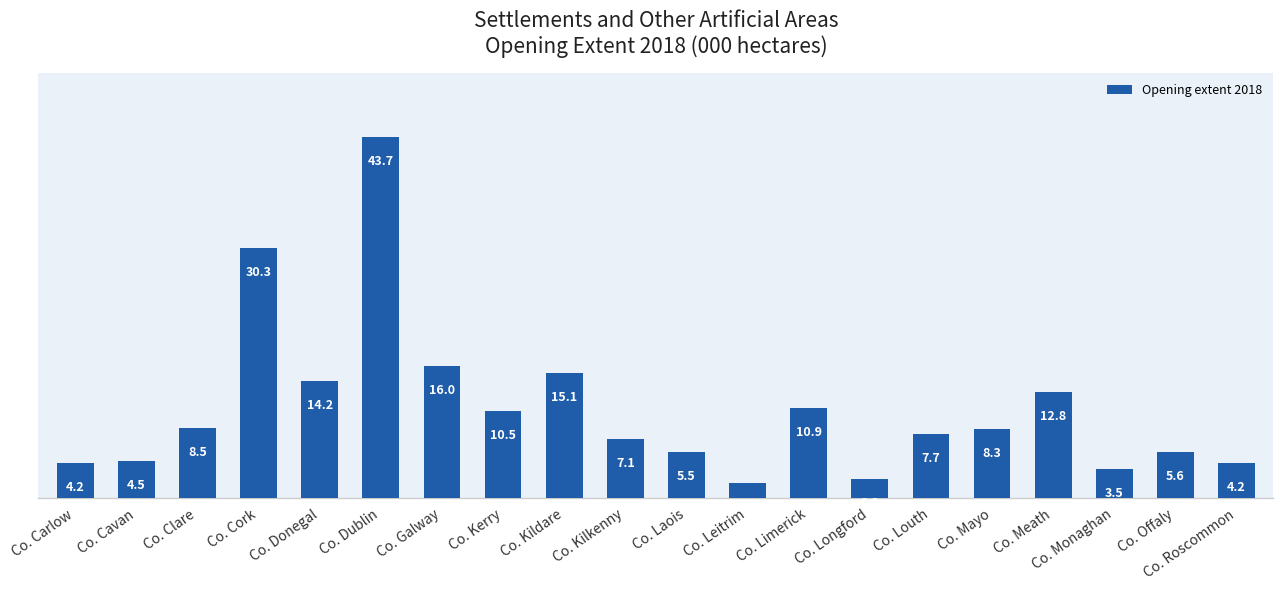

What is the change in value from Co. Cork to Co. Monaghan?

-26.8